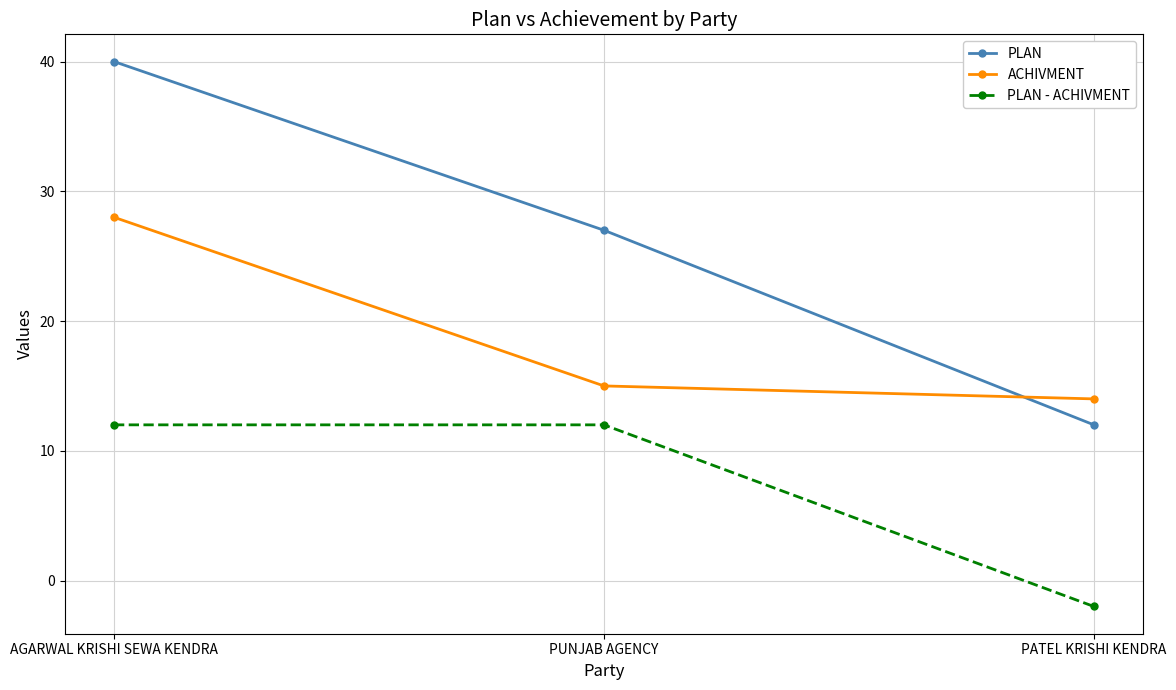

At which category is the sum across all series the highest?

AGARWAL KRISHI SEWA KENDRA